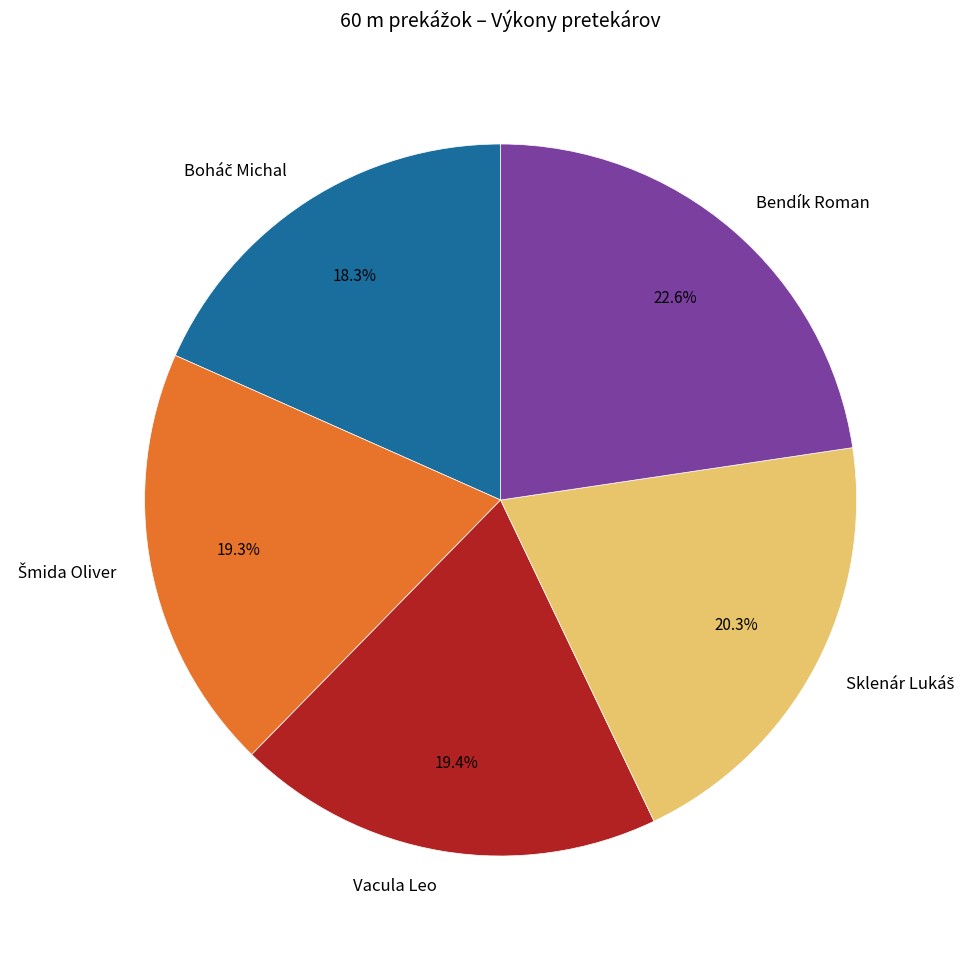

What percentage is NOT represented by Vacula Leo?

80.6%